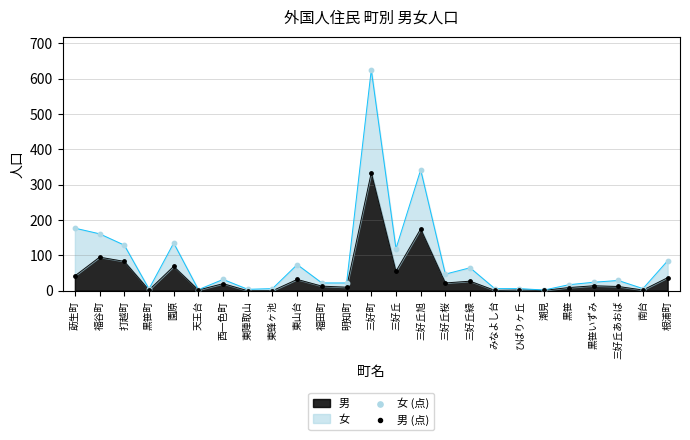

Which series reaches the minimum Y coordinate?

男 (点)